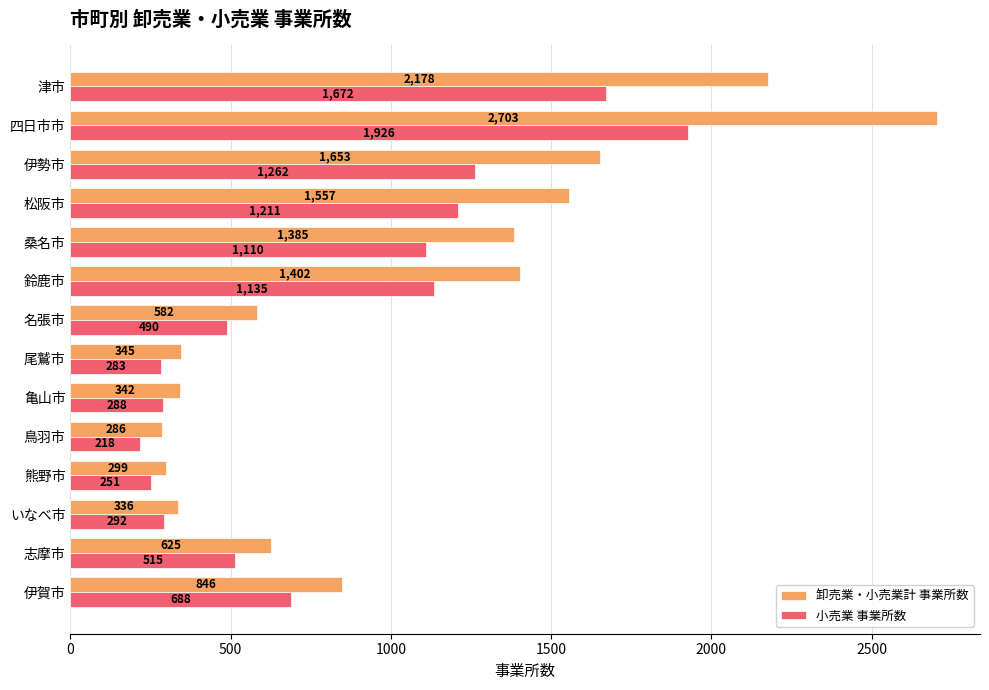

At which category is the sum across all series the highest?

四日市市